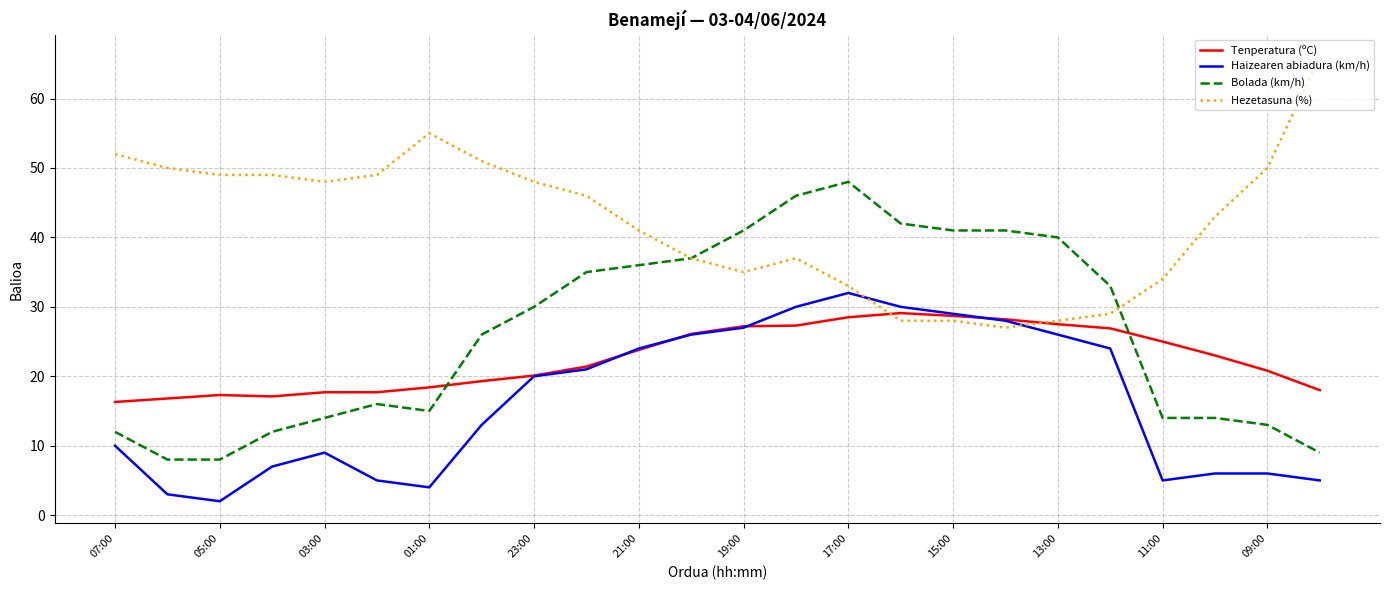

How many lines are shown in the chart?

4